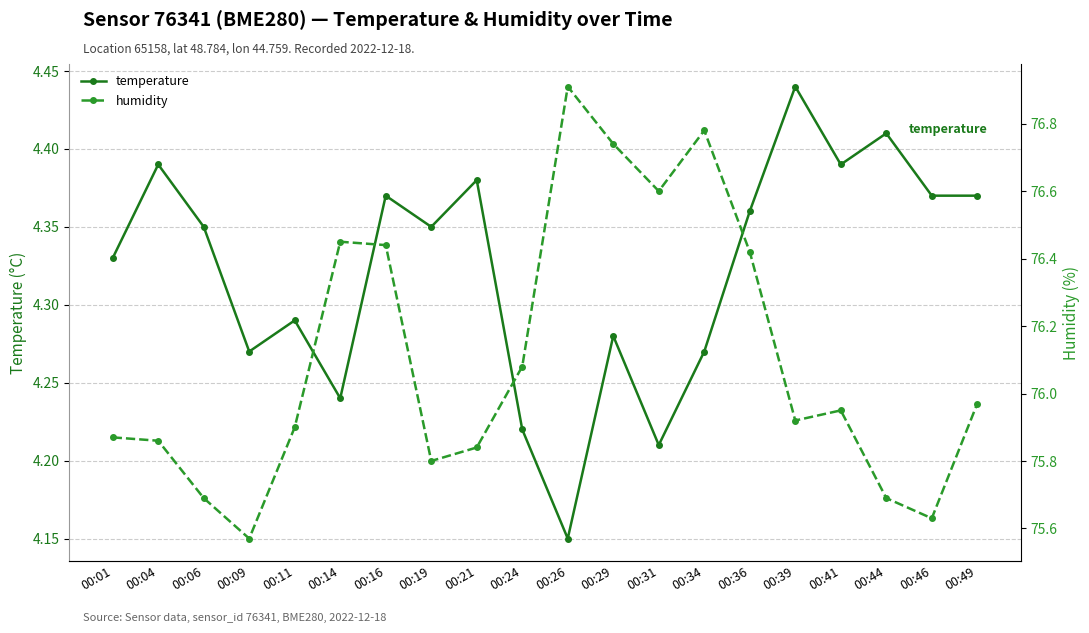

At which category does temperature reach its first local peak?

00:04